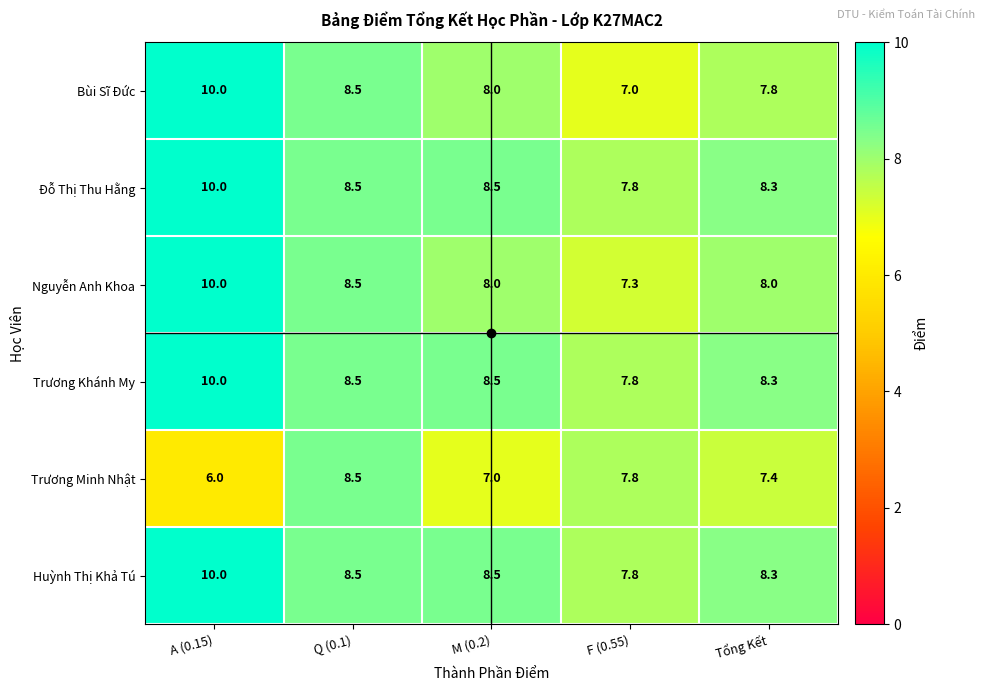

At which label is Đỗ Thị Thu Hằng closest to 8?

F (0.55)